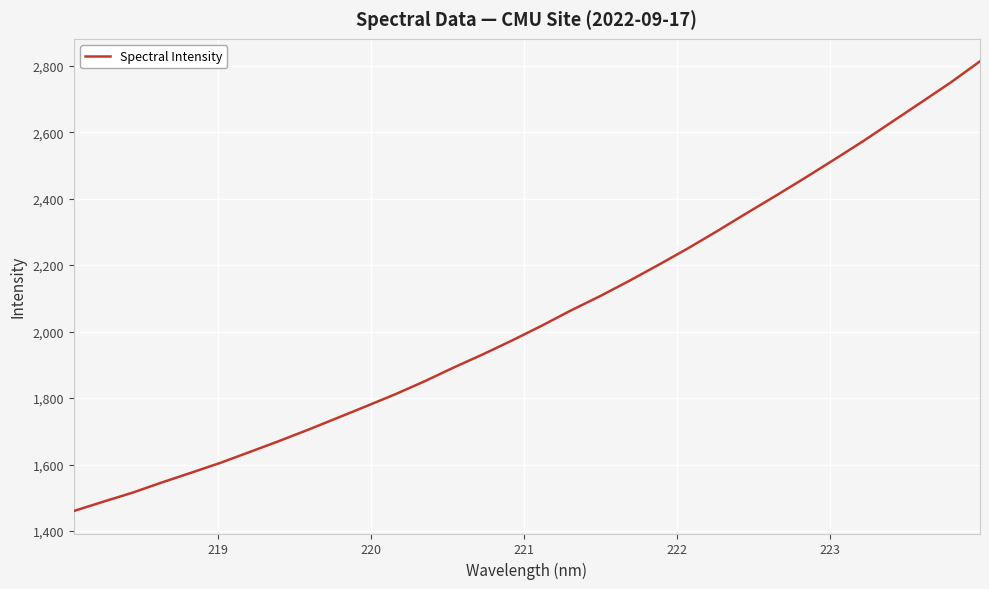

What is the smallest value displayed?

1460.2